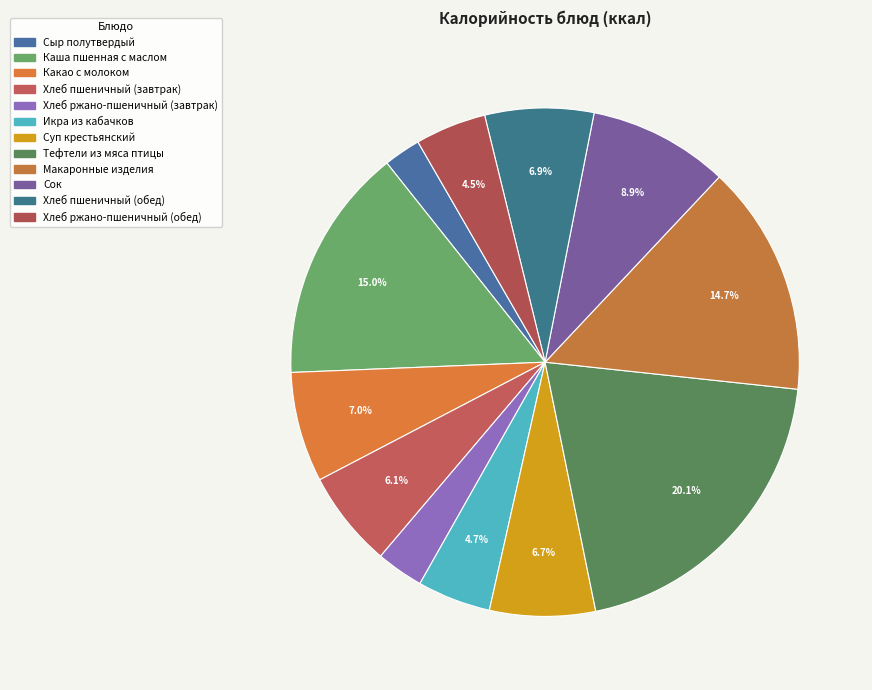

Does Тефтели из мяса птицы account for over 50% of the chart?

No